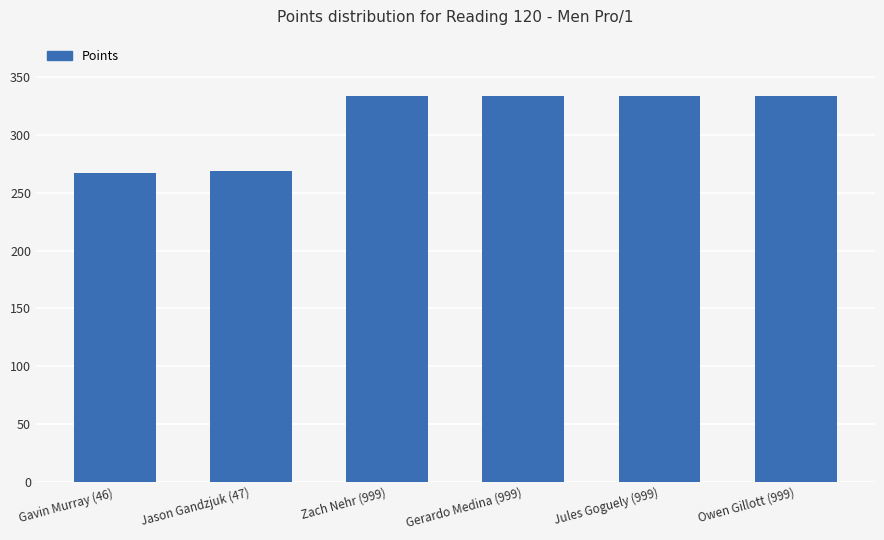

What value does the data have at Gavin Murray (46)?

266.8